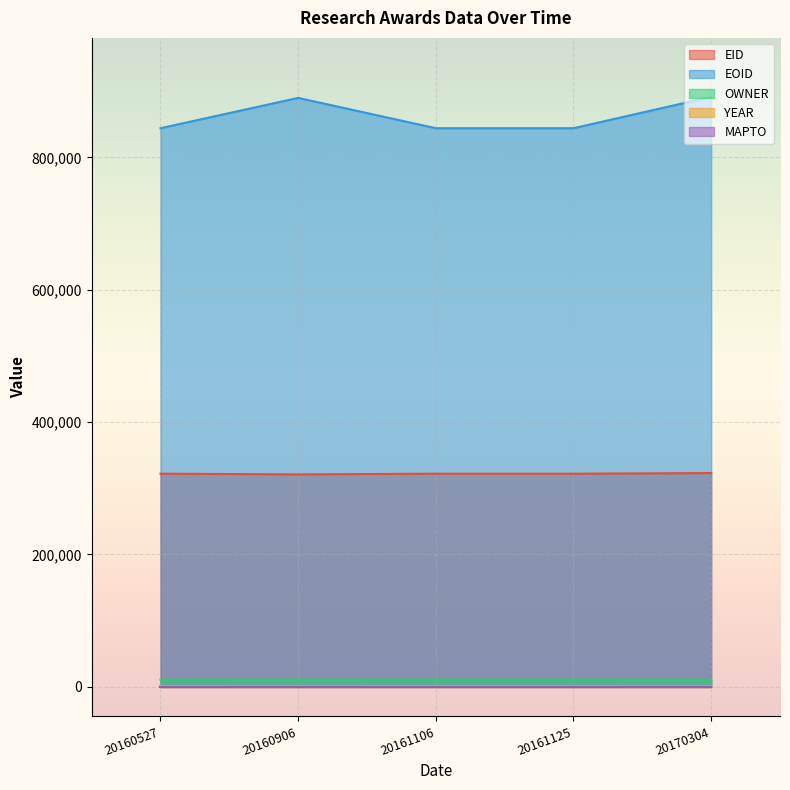

How many lines are shown in the chart?

5